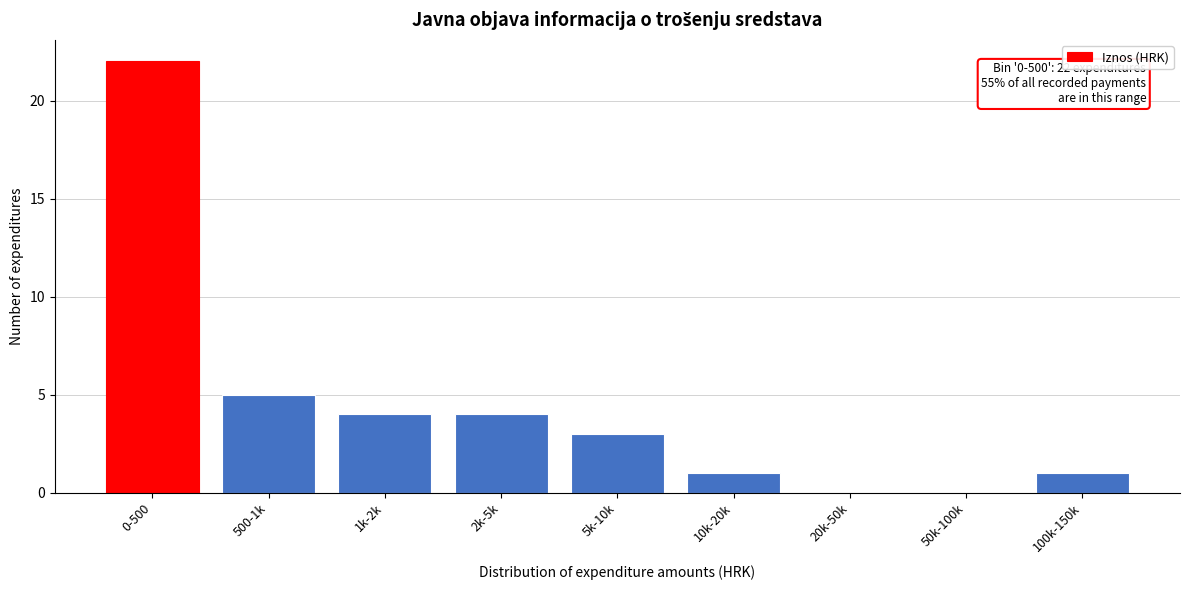

Reading left to right, list all the values displayed in this chart.

0-500=22	500-1k=5	1k-2k=4	2k-5k=4	5k-10k=3	10k-20k=1	20k-50k=0	50k-100k=0	100k-150k=1